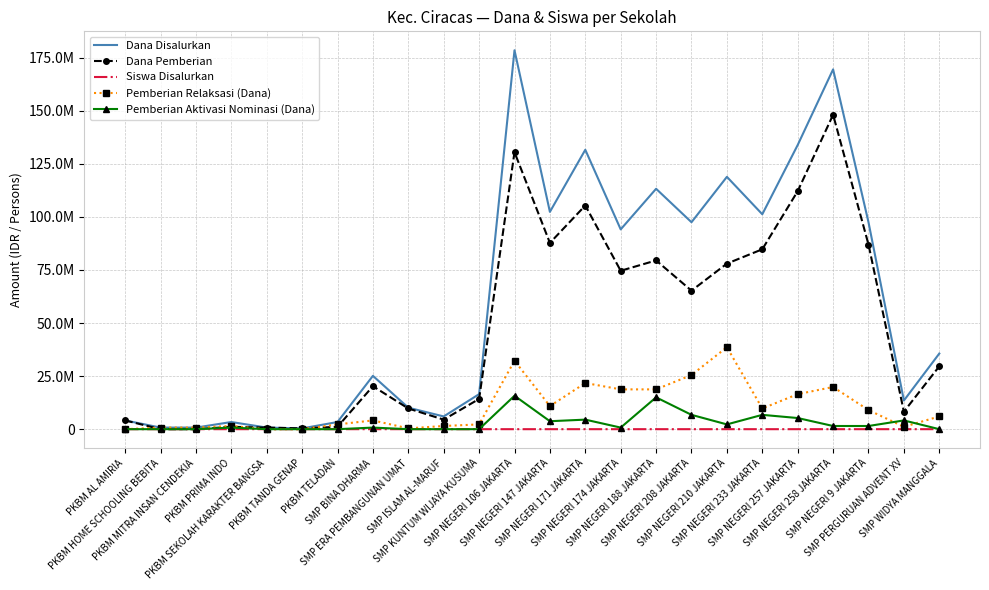

Between which two adjacent categories do Pemberian Relaksasi (Dana) and Pemberian Aktivasi Nominasi (Dana) first intersect?

SMP NEGERI 9 JAKARTA and SMP PERGURUAN ADVENT XV